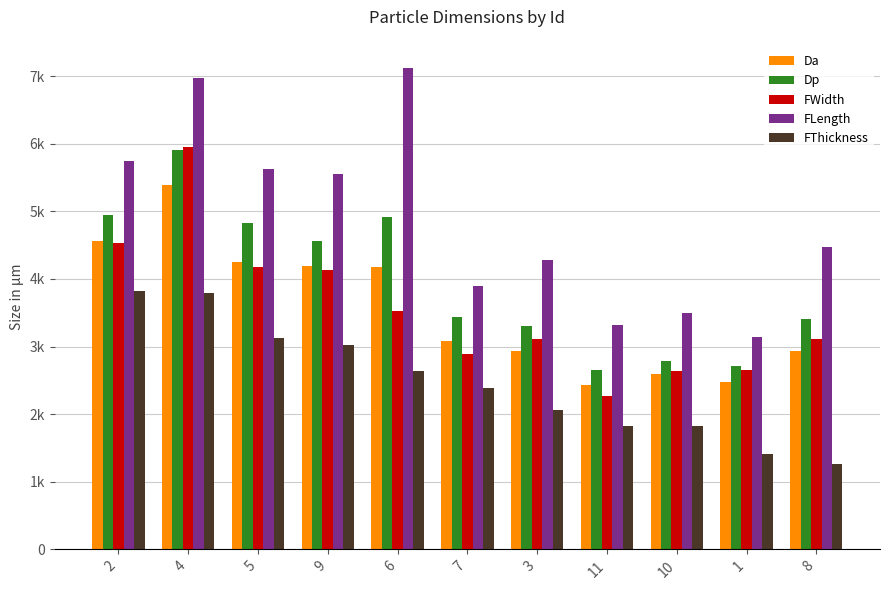

What are all the series names shown in the legend?

Da, Dp, FWidth, FLength, FThickness